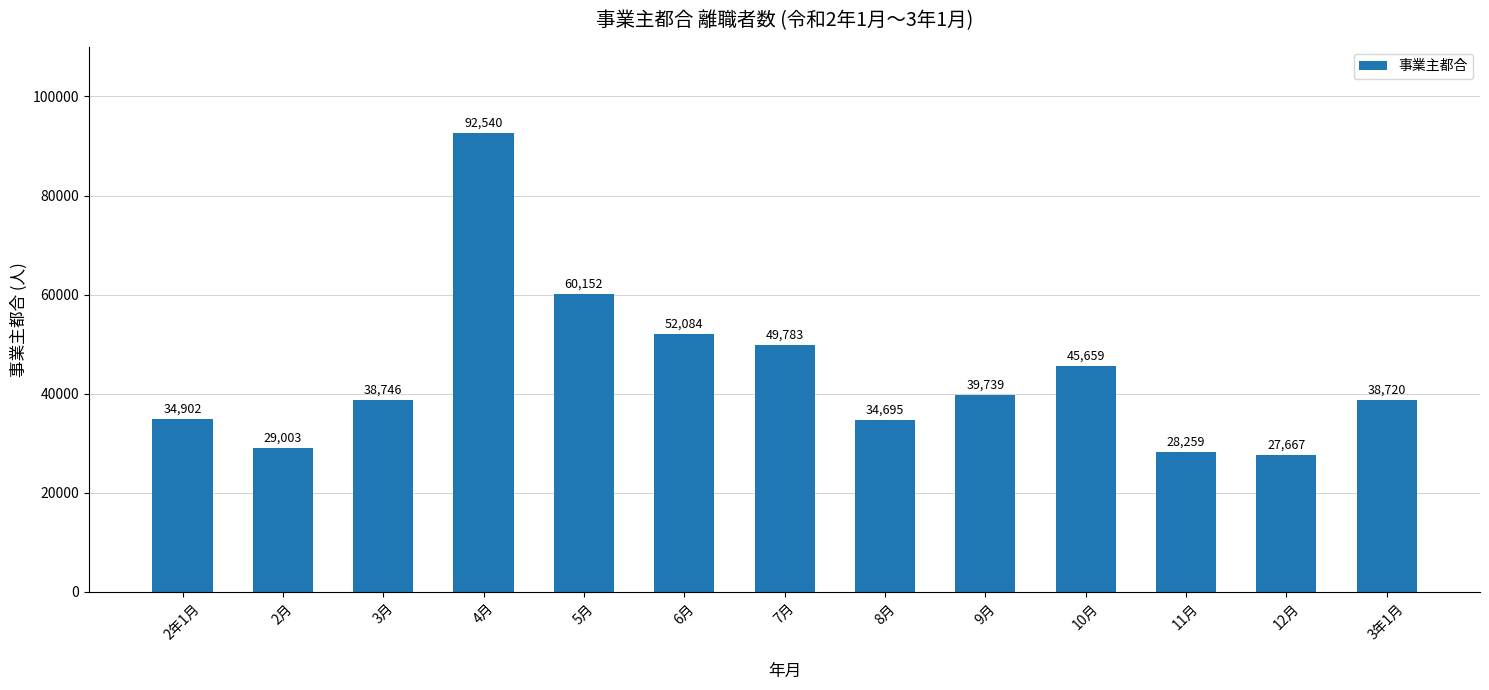

What is the smallest value displayed?

27667